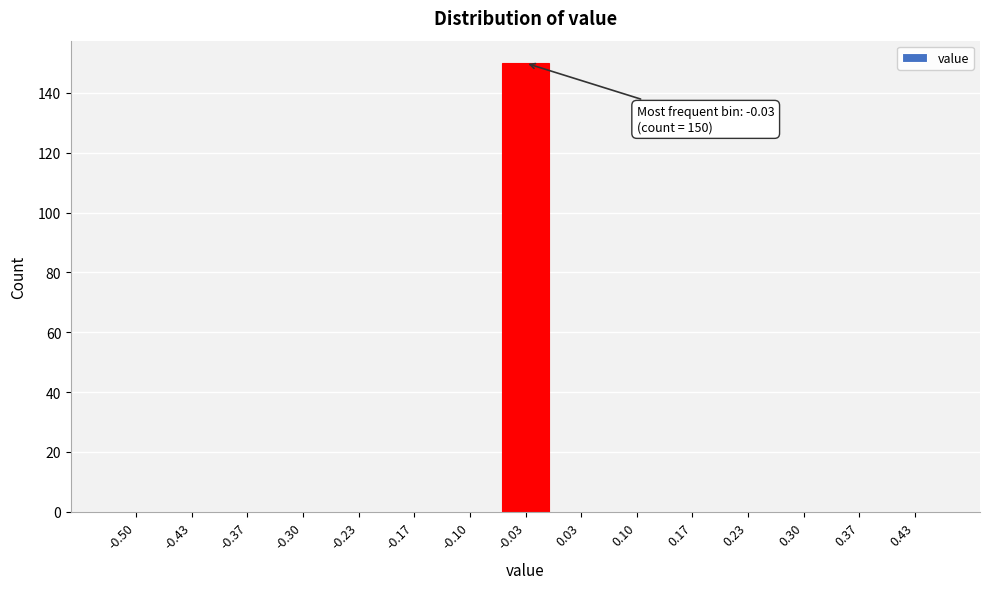

Reading left to right, transcribe all the data shown in this chart.

-0.50=0	-0.43=0	-0.37=0	-0.30=0	-0.23=0	-0.17=0	-0.10=0	-0.03=150	0.03=0	0.10=0	0.17=0	0.23=0	0.30=0	0.37=0	0.43=0